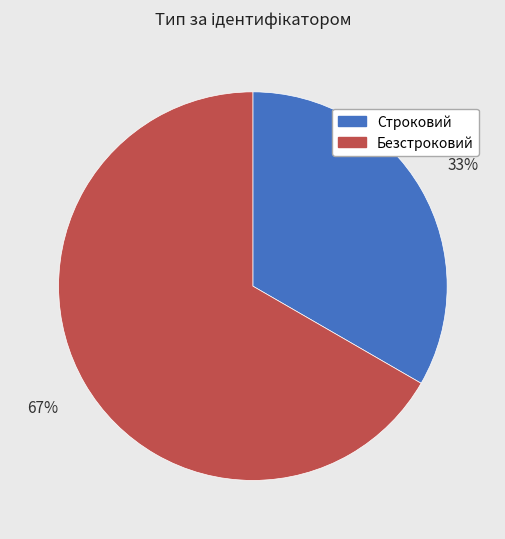

Which category has the biggest portion of the pie?

Безстроковий